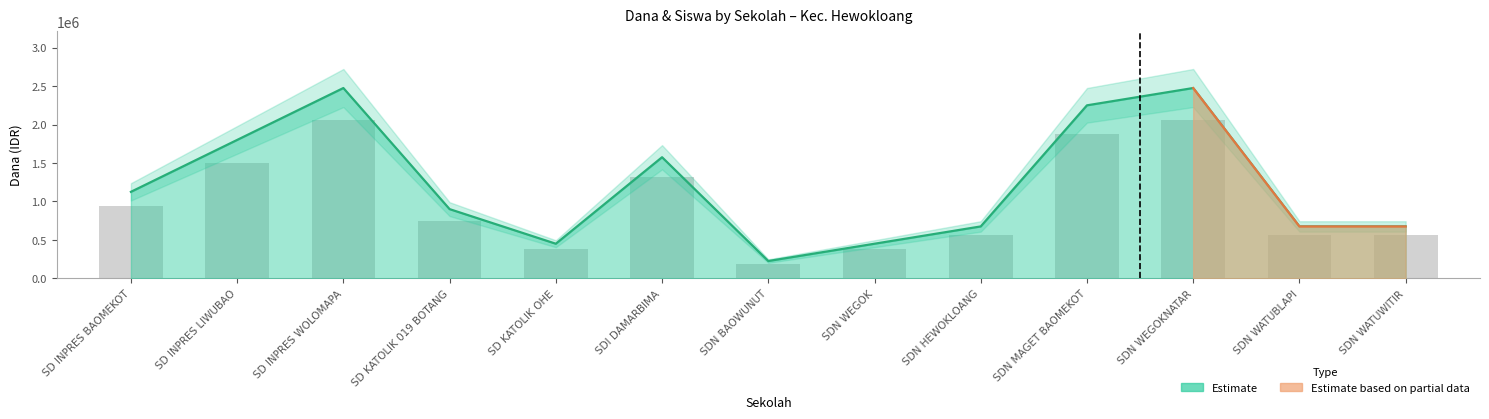

Which has a higher value, SDN BAOWUNUT or SDN MAGET BAOMEKOT?

SDN MAGET BAOMEKOT